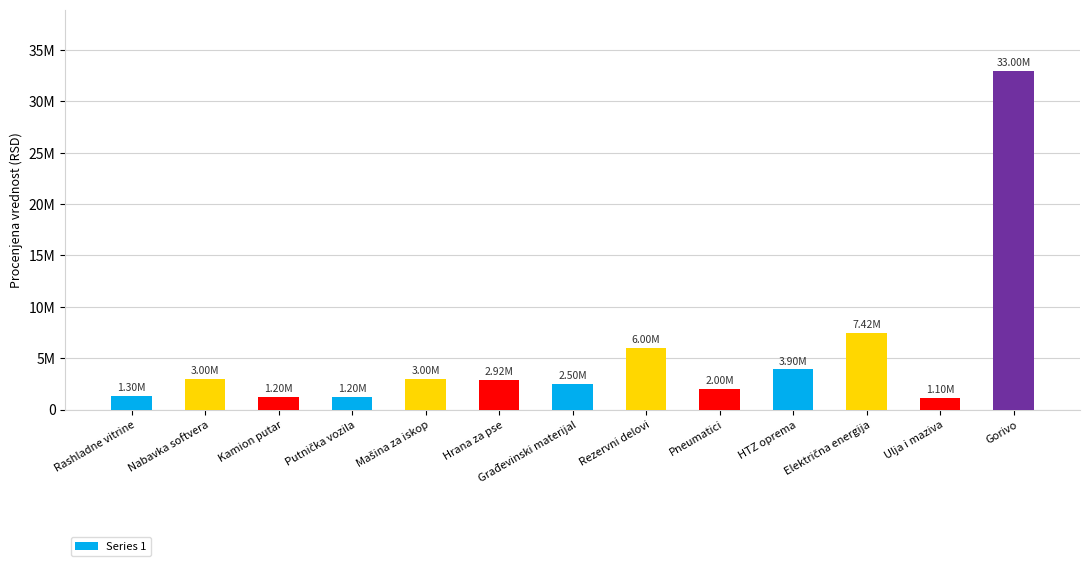

What is the greatest value displayed?

33000000